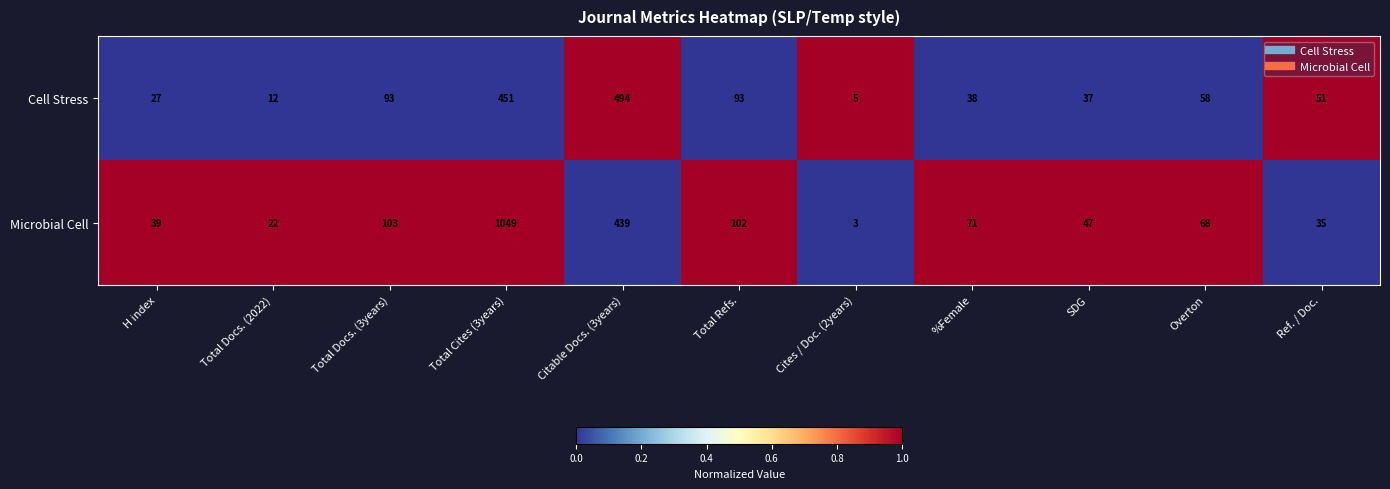

What is the spread (max minus min) of values at Overton?

10